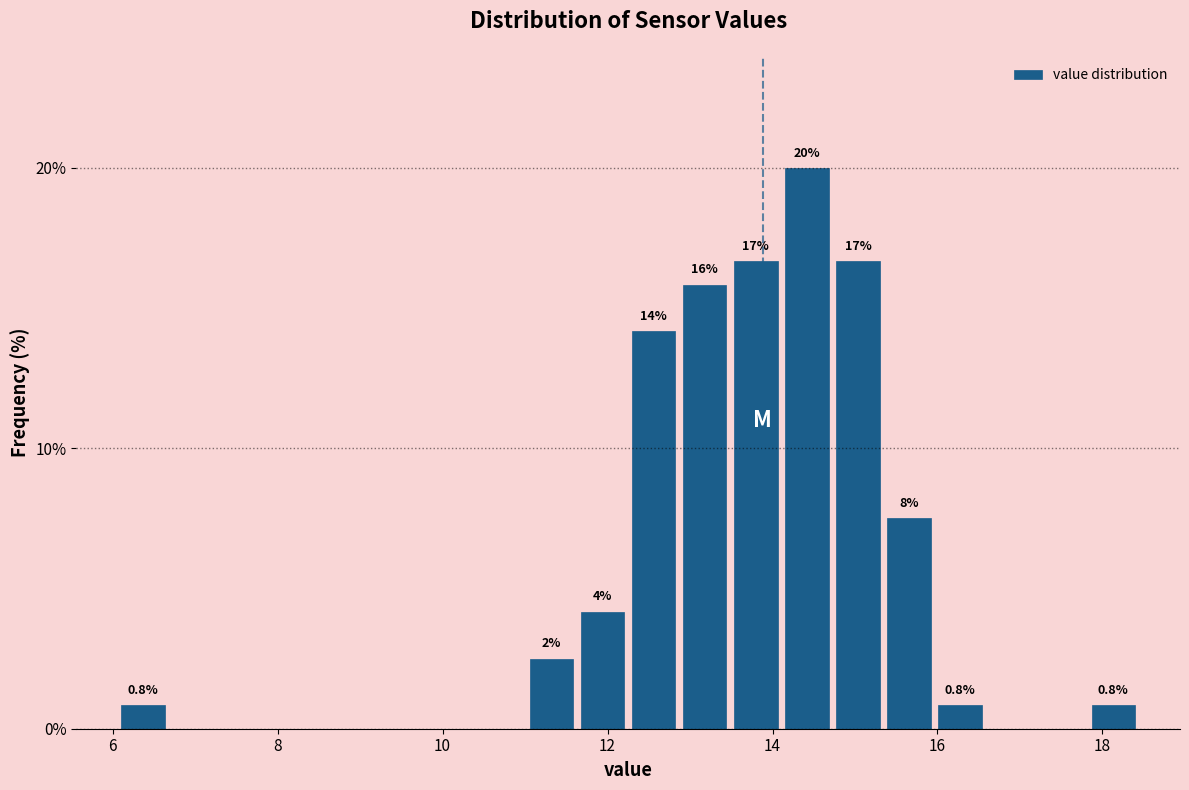

Around what value on the x-axis is the tallest bar? Give the approximate position of its centre, as read against the axis.

14.4